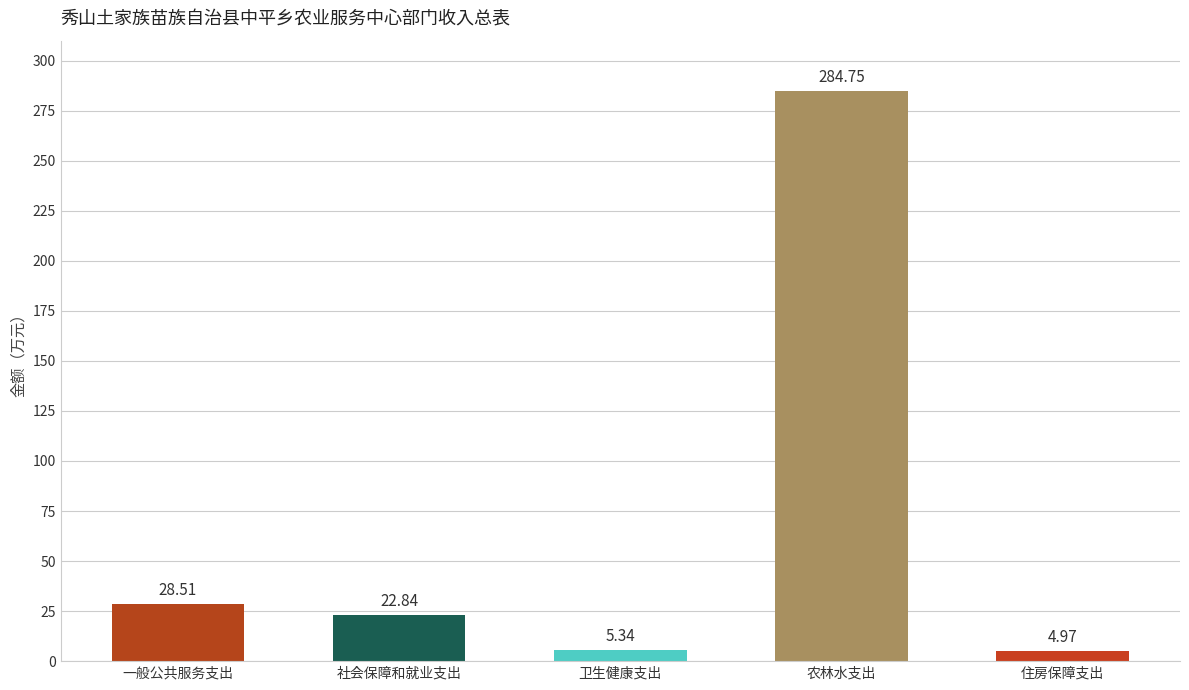

Approximately how many times larger is the value at 社会保障和就业支出 compared to 农林水支出?

0.1